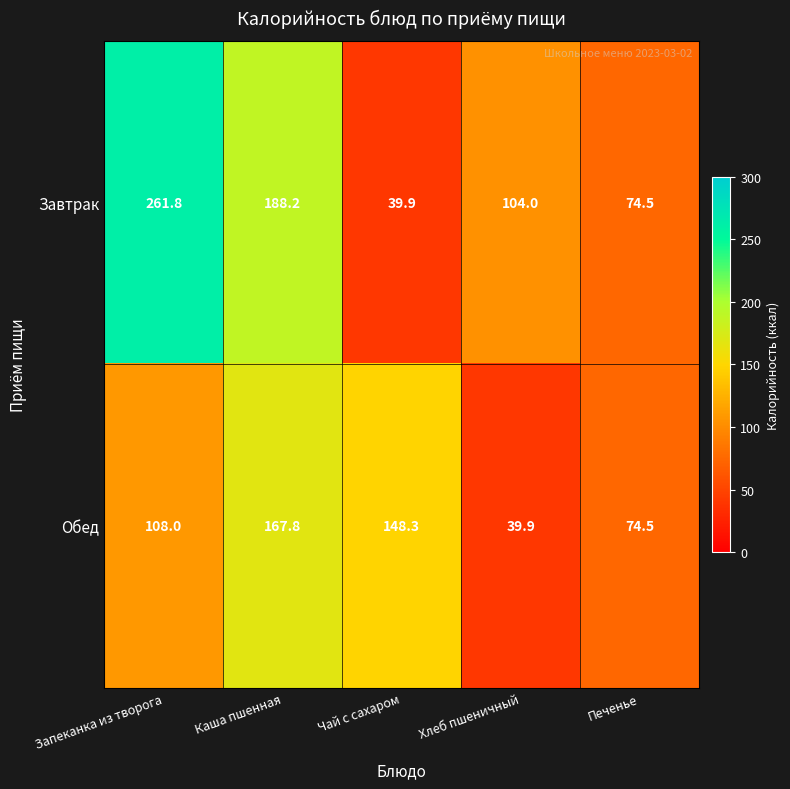

What is the difference between the Завтрак values at Печенье and Чай с сахаром?

34.6